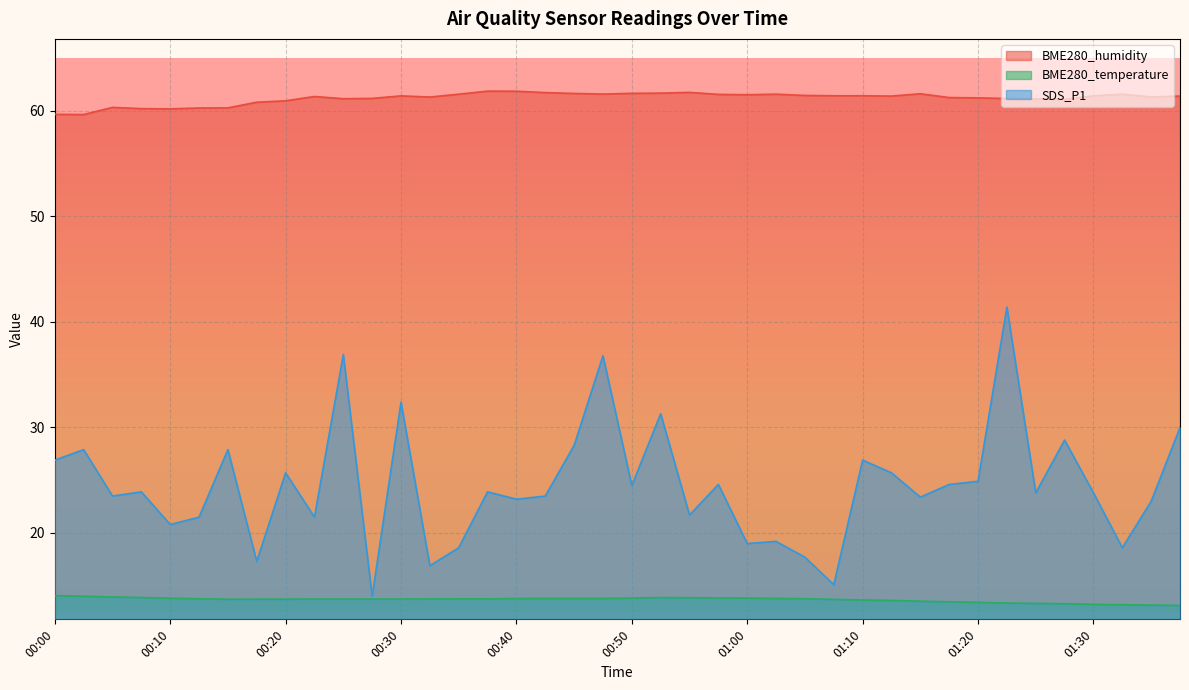

Reading right to left, what are all the values shown in this chart?

BME280_humidity: 61.4	61.3	61.6	61.4	61.1	61.1	61.2	61.2	61.3	61.6	61.4	61.4	61.4	61.5	61.6	61.5	61.6	61.8	61.7	61.7	61.6	61.6	61.7	61.9	61.9	61.6	61.3	61.4	61.2	61.1	61.4	61.0	60.8	60.3	60.3	60.2	60.2	60.3	59.6	59.7
BME280_temperature: 13.1	13.2	13.2	13.2	13.3	13.3	13.4	13.4	13.5	13.5	13.6	13.7	13.7	13.8	13.8	13.8	13.8	13.9	13.9	13.8	13.8	13.8	13.8	13.8	13.8	13.8	13.8	13.7	13.7	13.7	13.7	13.7	13.7	13.7	13.8	13.8	13.9	13.9	14.0	14.1
SDS_P1: 30.0	23.0	18.6	23.8	28.8	23.8	41.4	24.9	24.6	23.4	25.7	26.9	15.1	17.7	19.2	19.0	24.6	21.7	31.3	24.5	36.8	28.3	23.5	23.2	23.9	18.6	16.9	32.4	14.0	36.9	21.5	25.7	17.3	27.9	21.5	20.8	23.9	23.5	27.9	26.9